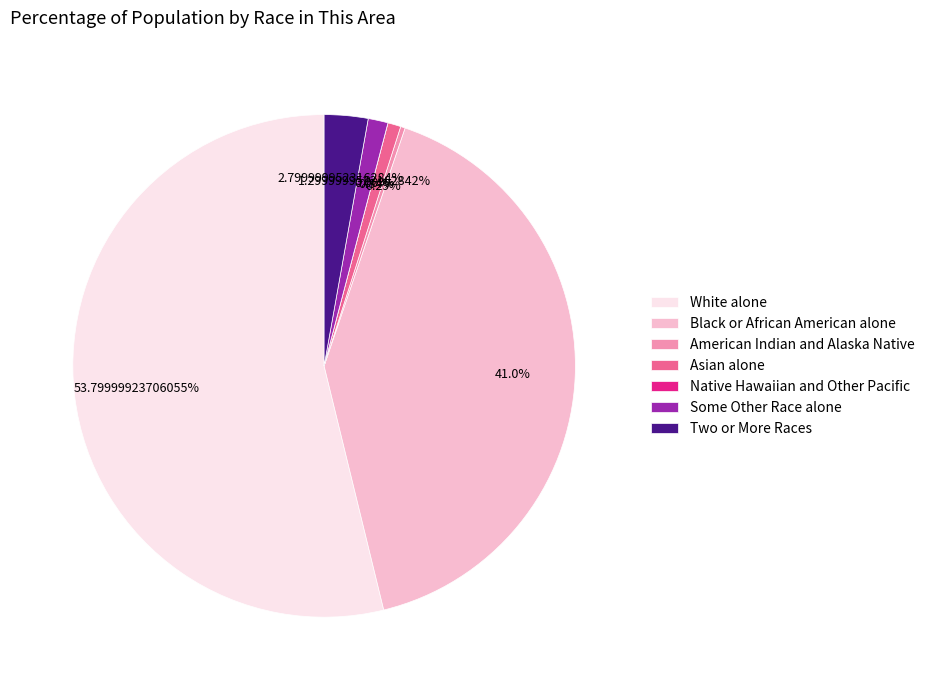

To the nearest percent, what percentage of the pie is Black or African American alone?

41%